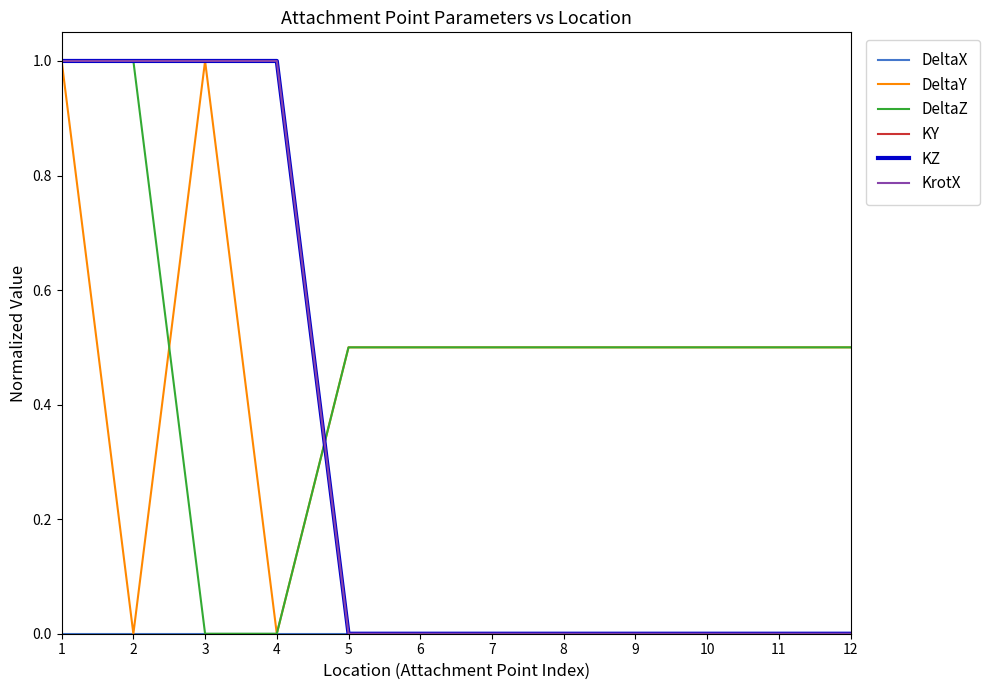

Between which two adjacent categories do DeltaY and KY first intersect?

4 and 5